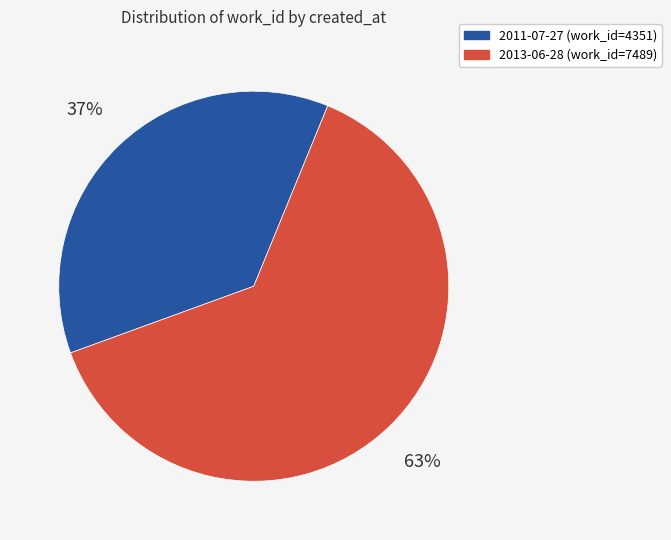

To the nearest percent, what percentage of the pie is 2013-06-28?

63%